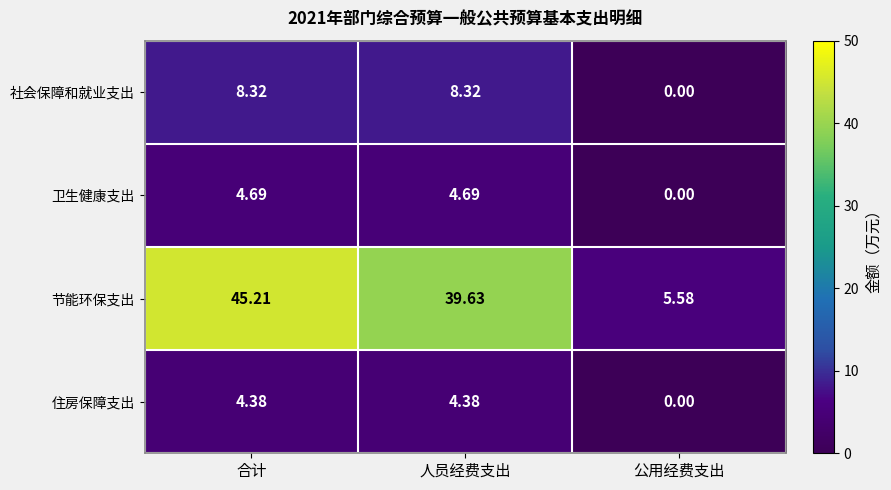

Where does the 节能环保支出 series first go above 39?

合计